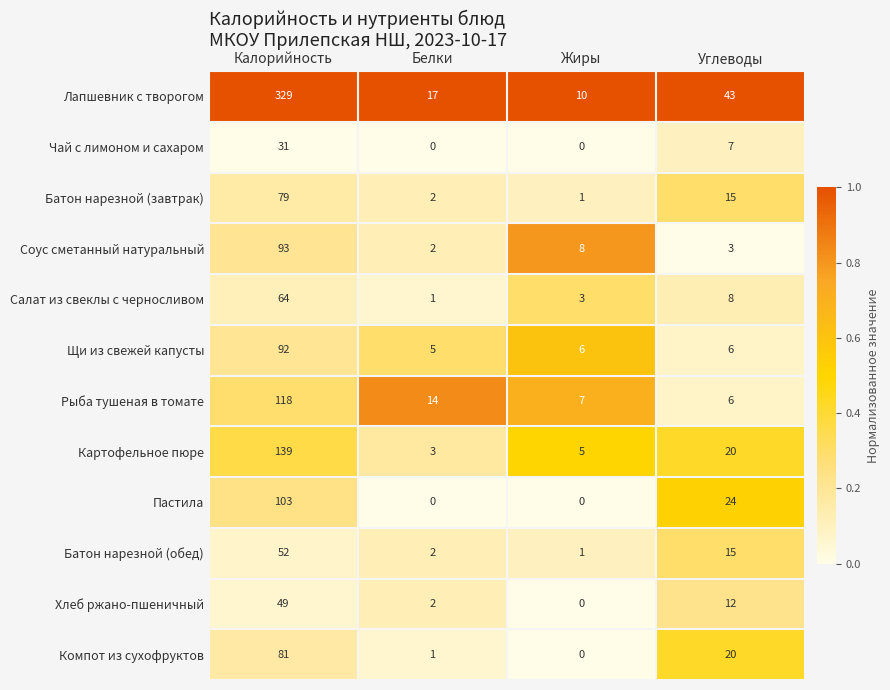

True or false: Соус сметанный натуральный has a value of 2 at Белки.

True